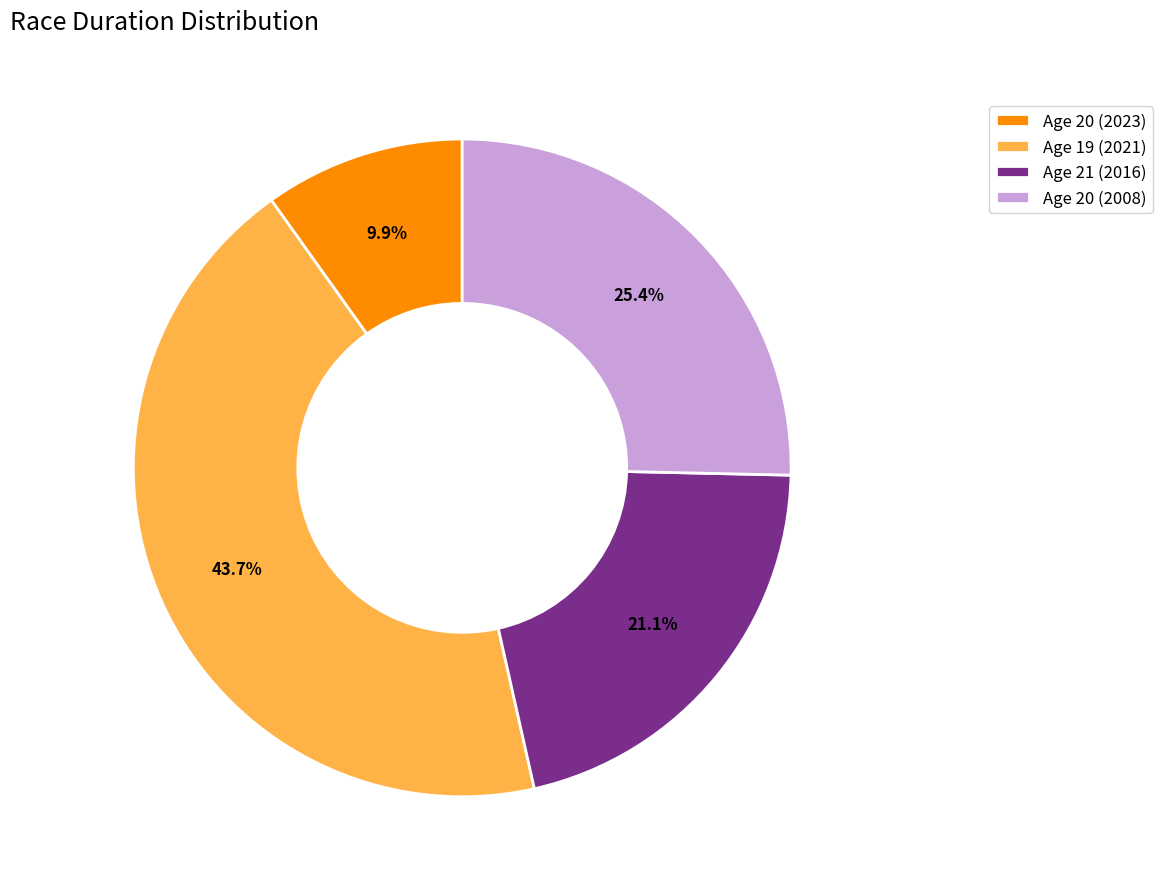

Which has a higher value, Age 20 (2023) or Age 19 (2021)?

Age 19 (2021)